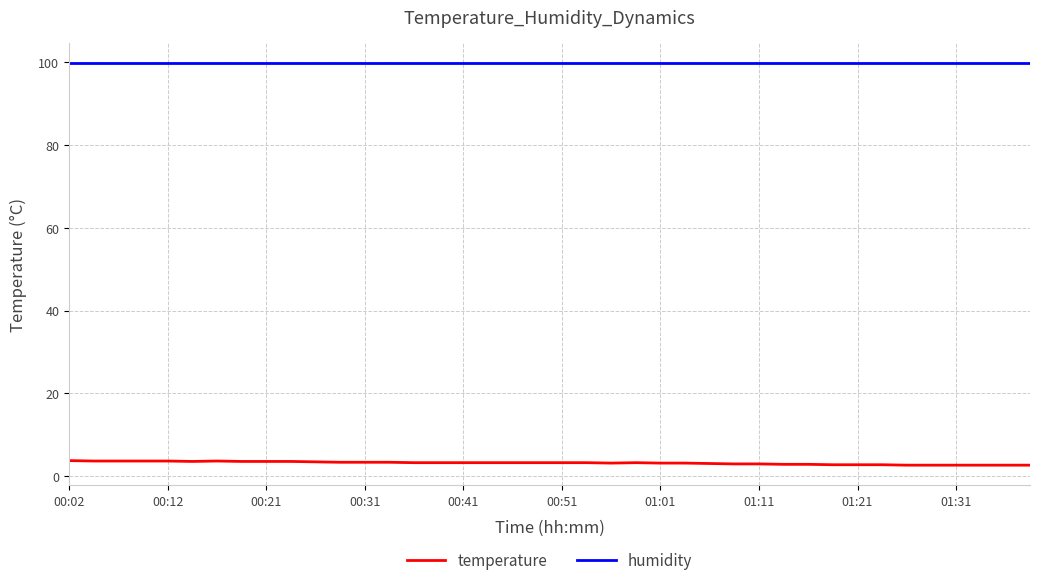

How many lines are shown in the chart?

2